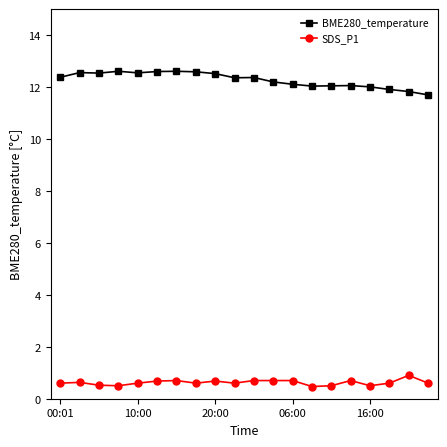

True or false: BME280_temperature and SDS_P1 intersect in this chart.

False